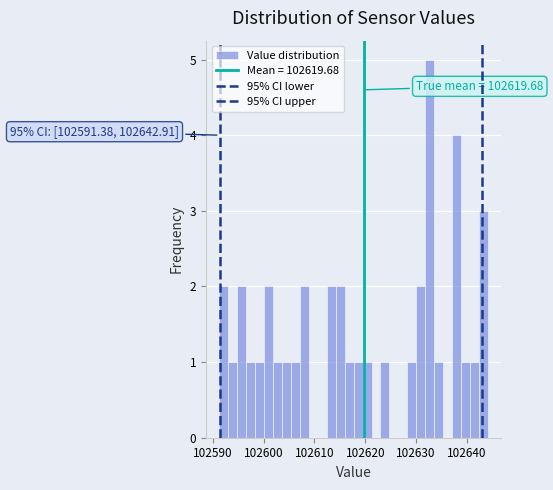

Read against the x-axis, roughly where is the centre of the tallest bar?

102633